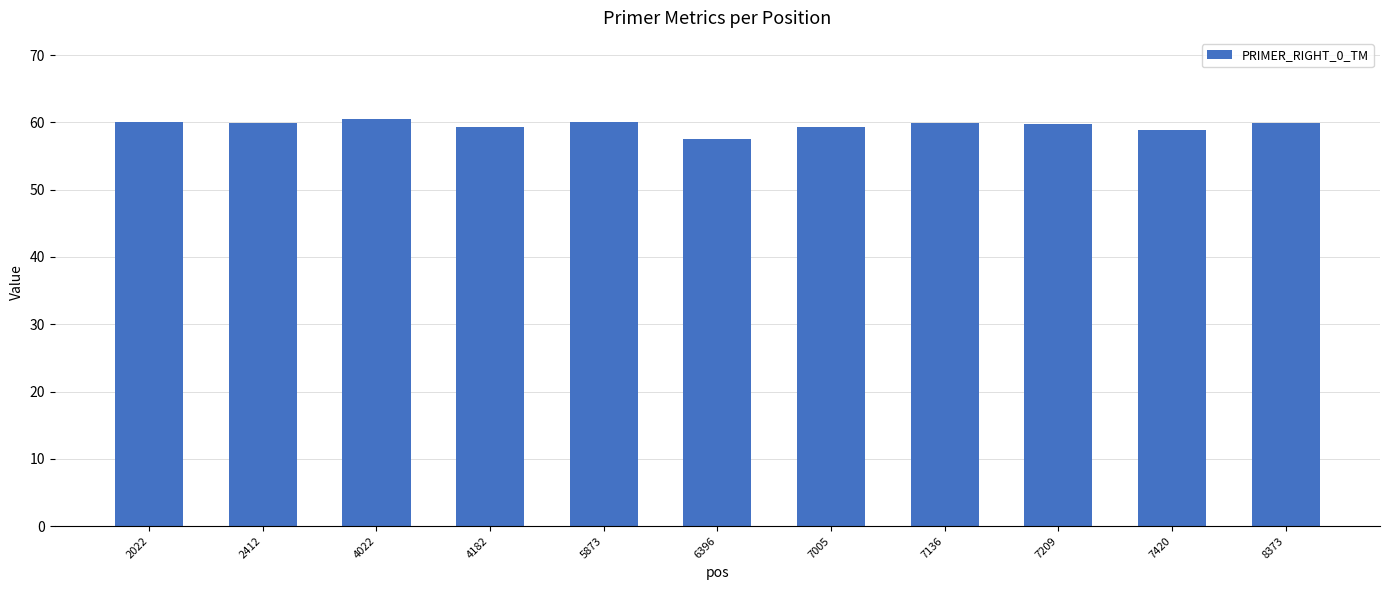

Count the number of categories in the chart.

11